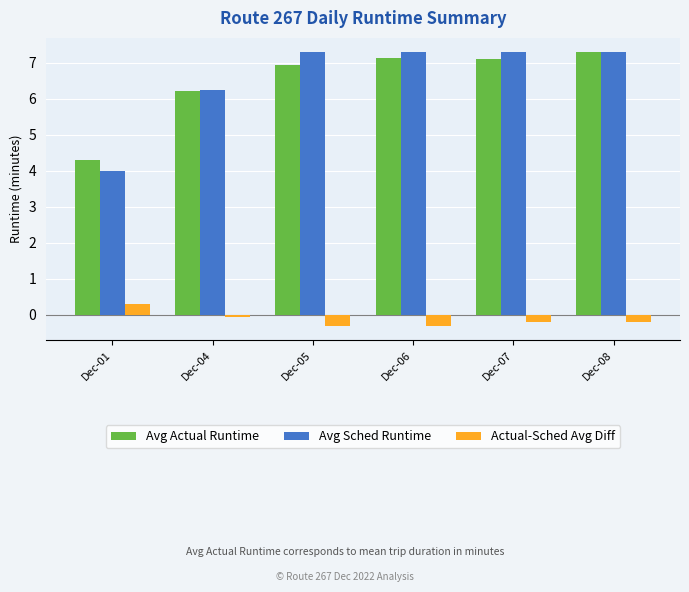

What is the average value of the Avg Sched Runtime series?

6.6